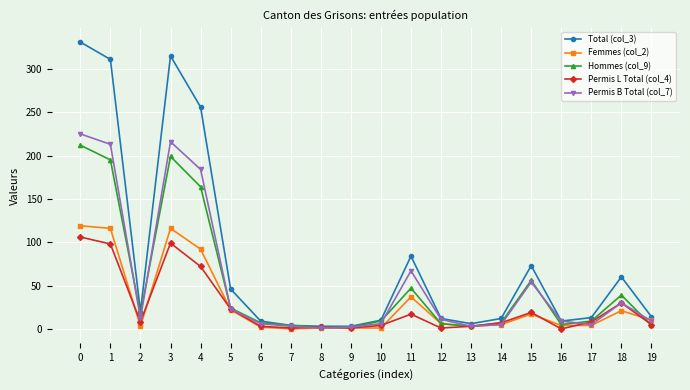

Which series ends up on top after the final intersection of Permis B Total (col_7) and Femmes (col_2)?

Femmes (col_2)